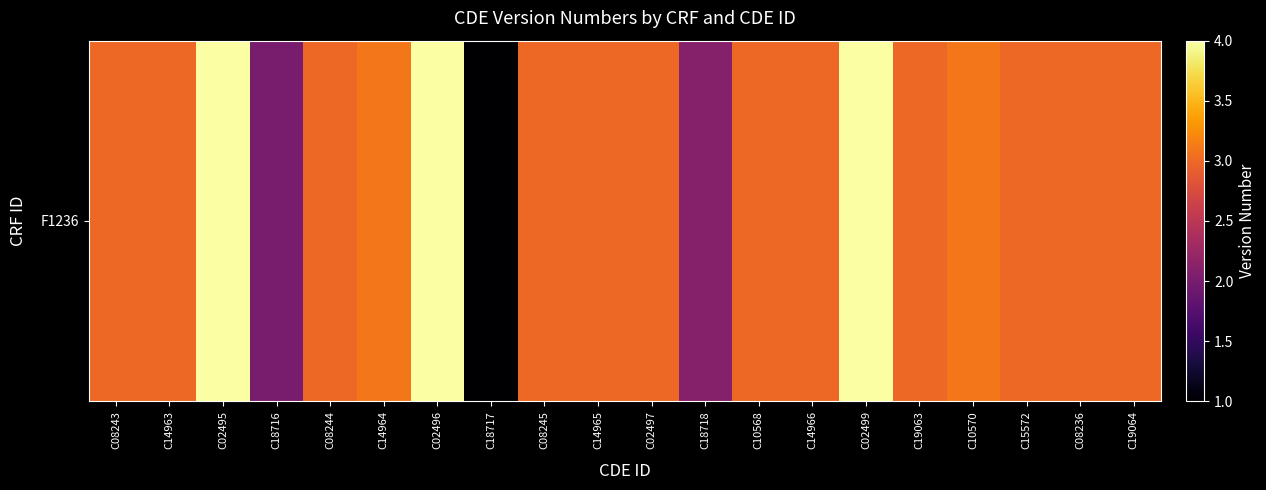

Reading left to right, what are all the values shown in this chart?

C08243=3.0	C14963=3.0	C02495=4.0	C18716=2.0	C08244=3.0	C14964=3.1	C02496=4.0	C18717=1.0	C08245=3.0	C14965=3.0	C02497=3.0	C18718=2.1	C10568=3.0	C14966=3.0	C02499=4.0	C19063=3.0	C10570=3.1	C15572=3.0	C08236=3.0	C19064=3.0